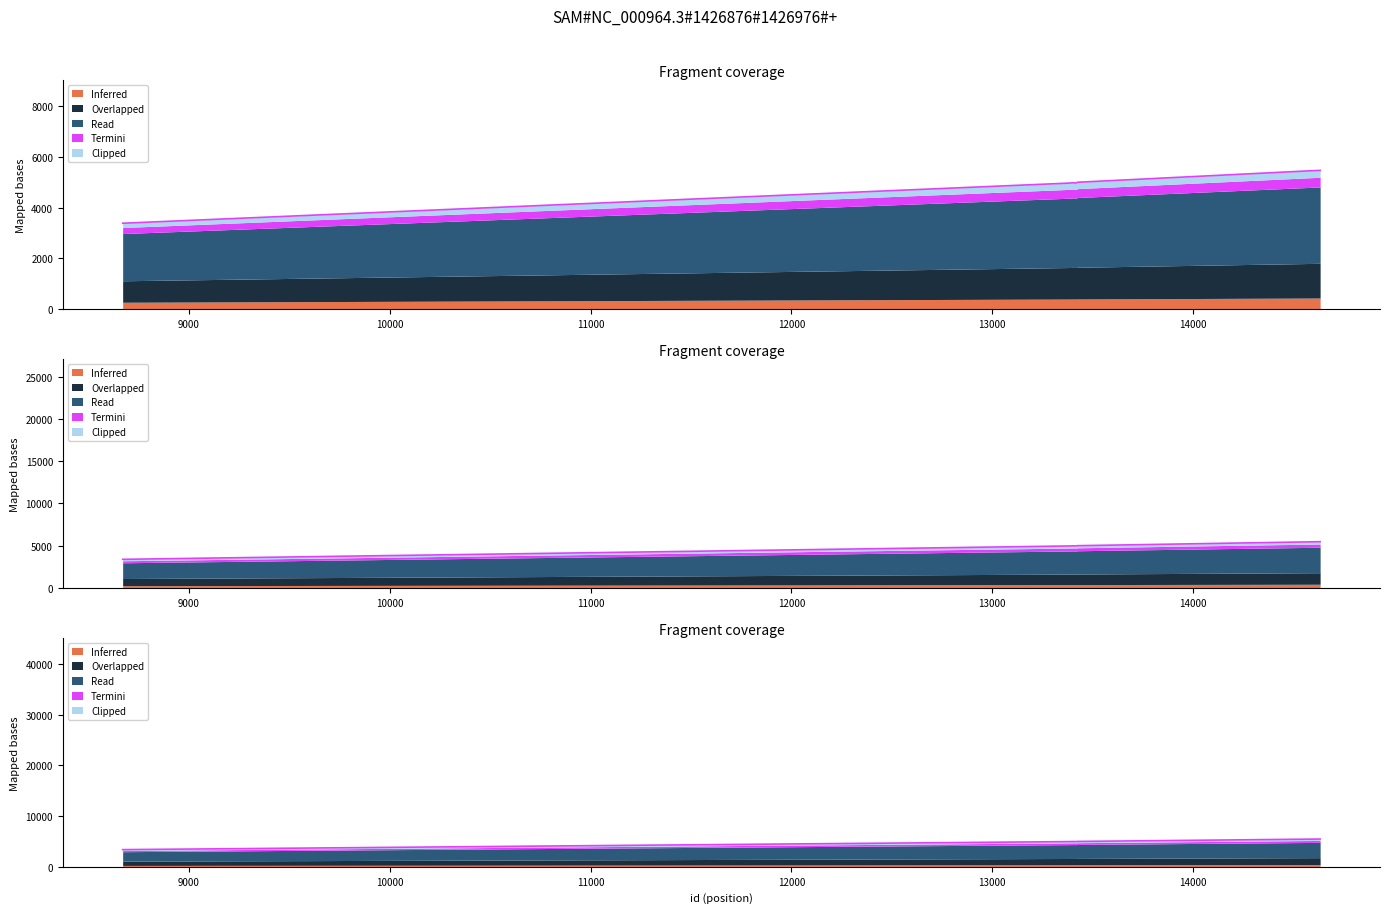

True or false: work_id and id intersect in this chart.

False